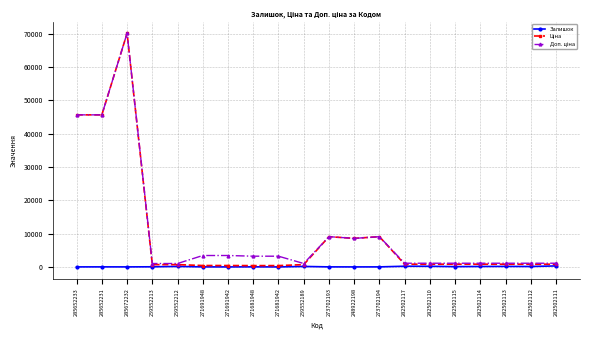

The Залишок series shows 157.0 at 259552212. True or false?

True